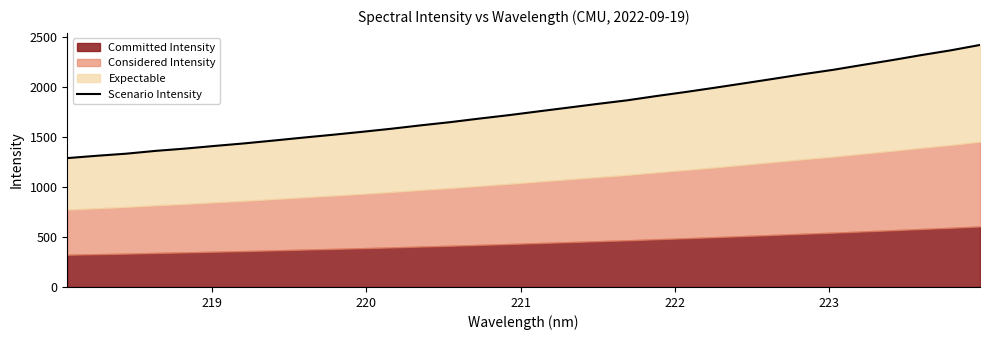

True or false: the data has more than 2 interior local peaks.

False